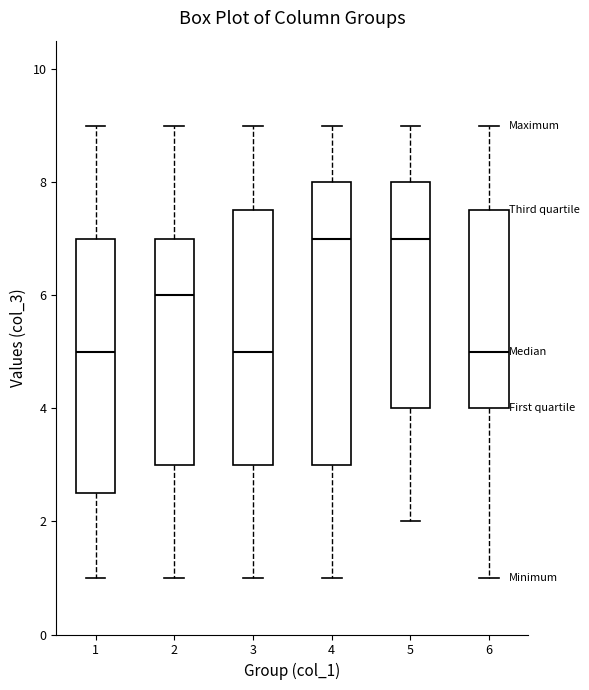

Where does the upper whisker of the box at x = 1 end on the y-axis? The values are not printed on the chart, so give them approximately, as read against the axis.

9.0